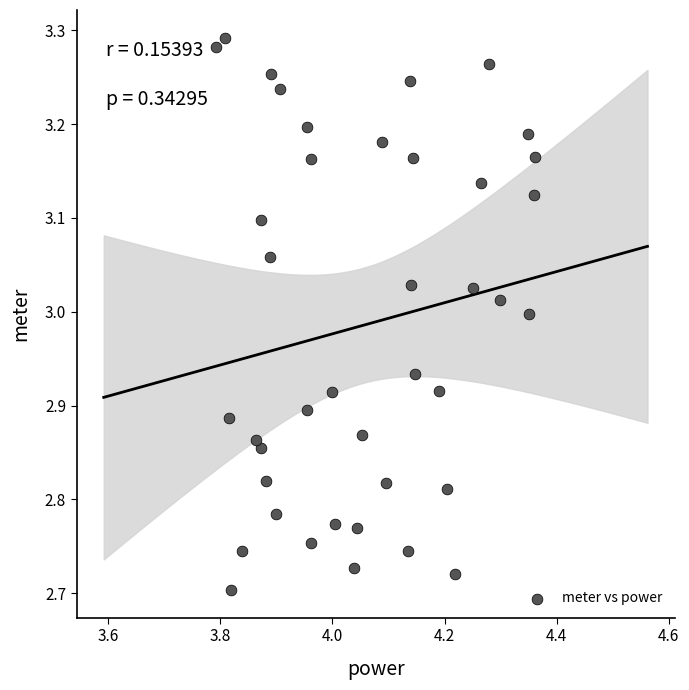

What is the range of X values (max minus min)?

0.6